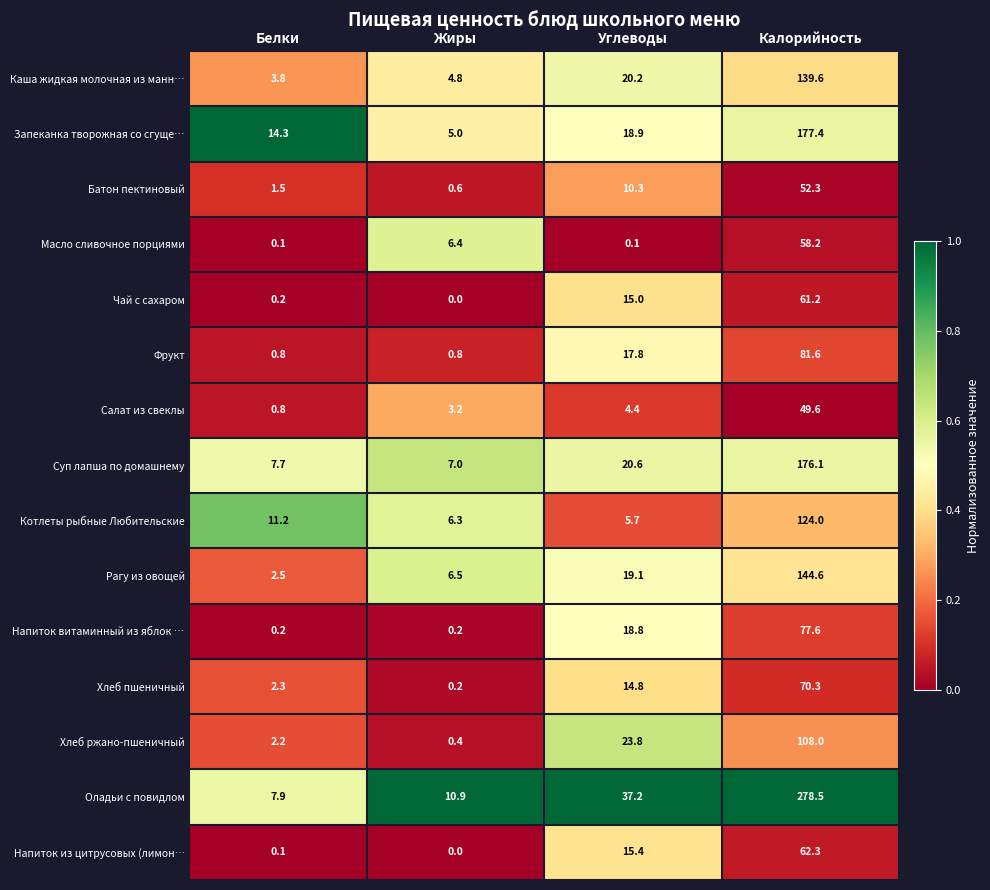

How many distinct data groups are displayed?

15